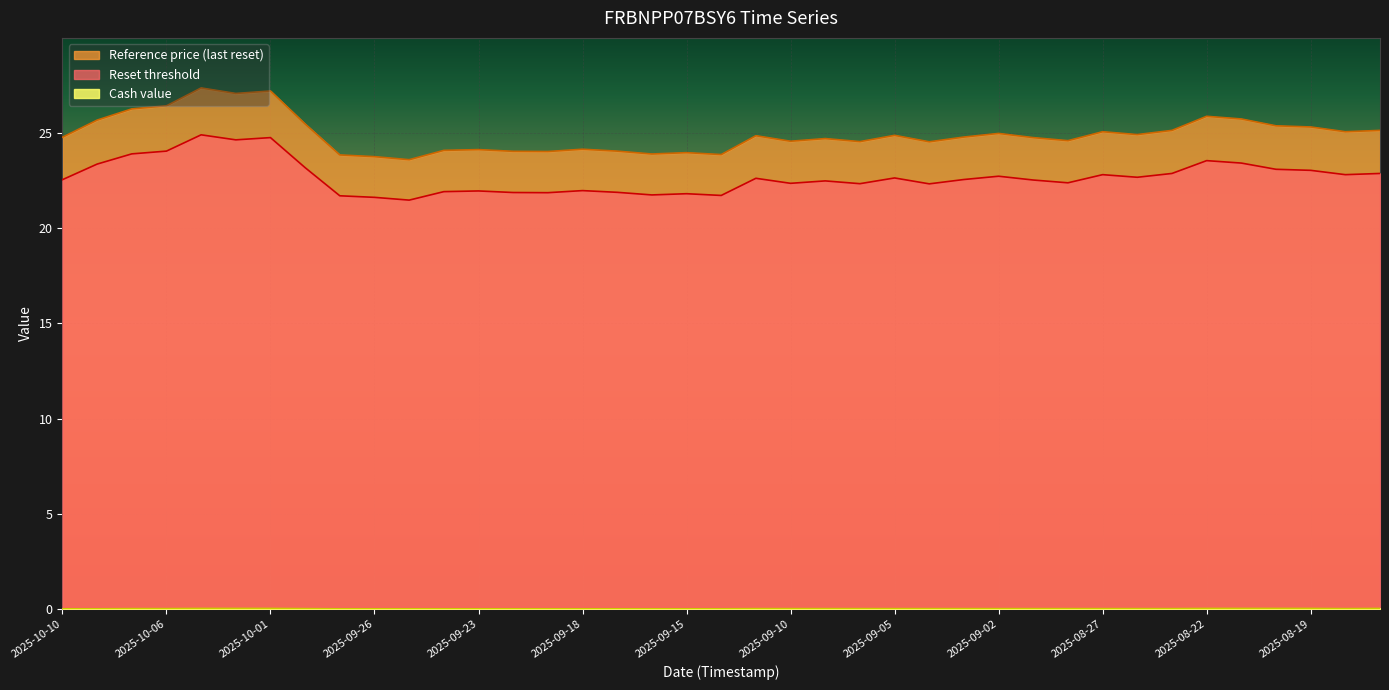

Reading left to right, transcribe all the data shown in this chart.

Reset threshold: 2025-10-10=22.6	2025-10-08=23.4	2025-10-07=23.9	2025-10-06=24.1	2025-10-03=24.9	2025-10-02=24.6	2025-10-01=24.8	2025-09-30=23.2	2025-09-29=21.7	2025-09-26=21.6	2025-09-25=21.5	2025-09-24=21.9	2025-09-23=22.0	2025-09-22=21.9	2025-09-19=21.9	2025-09-18=22.0	2025-09-17=21.9	2025-09-16=21.7	2025-09-15=21.8	2025-09-12=21.7	2025-09-11=22.6	2025-09-10=22.4	2025-09-09=22.5	2025-09-08=22.3	2025-09-05=22.6	2025-09-04=22.3	2025-09-03=22.6	2025-09-02=22.7	2025-08-29=22.5	2025-08-28=22.4	2025-08-27=22.8	2025-08-26=22.7	2025-08-25=22.9	2025-08-22=23.6	2025-08-21=23.4	2025-08-20=23.1	2025-08-19=23.0	2025-08-18=22.8	2025-08-15=22.9
Reference price (last reset): 2025-10-10=24.8	2025-10-08=25.7	2025-10-07=26.3	2025-10-06=26.4	2025-10-03=27.4	2025-10-02=27.1	2025-10-01=27.2	2025-09-30=25.5	2025-09-29=23.9	2025-09-26=23.8	2025-09-25=23.6	2025-09-24=24.1	2025-09-23=24.1	2025-09-22=24.0	2025-09-19=24.0	2025-09-18=24.1	2025-09-17=24.1	2025-09-16=23.9	2025-09-15=24.0	2025-09-12=23.9	2025-09-11=24.9	2025-09-10=24.6	2025-09-09=24.7	2025-09-08=24.6	2025-09-05=24.9	2025-09-04=24.5	2025-09-03=24.8	2025-09-02=25.0	2025-08-29=24.8	2025-08-28=24.6	2025-08-27=25.1	2025-08-26=24.9	2025-08-25=25.1	2025-08-22=25.9	2025-08-21=25.7	2025-08-20=25.4	2025-08-19=25.3	2025-08-18=25.1	2025-08-15=25.1
Cash value: 2025-10-10=0.0	2025-10-08=0.0	2025-10-07=0.0	2025-10-06=0.0	2025-10-03=0.0	2025-10-02=0.0	2025-10-01=0.0	2025-09-30=0.0	2025-09-29=0.0	2025-09-26=0.0	2025-09-25=0.0	2025-09-24=0.0	2025-09-23=0.0	2025-09-22=0.0	2025-09-19=0.0	2025-09-18=0.0	2025-09-17=0.0	2025-09-16=0.0	2025-09-15=0.0	2025-09-12=0.0	2025-09-11=0.0	2025-09-10=0.0	2025-09-09=0.0	2025-09-08=0.0	2025-09-05=0.0	2025-09-04=0.0	2025-09-03=0.0	2025-09-02=0.0	2025-08-29=0.0	2025-08-28=0.0	2025-08-27=0.0	2025-08-26=0.0	2025-08-25=0.0	2025-08-22=0.0	2025-08-21=0.0	2025-08-20=0.0	2025-08-19=0.0	2025-08-18=0.0	2025-08-15=0.0